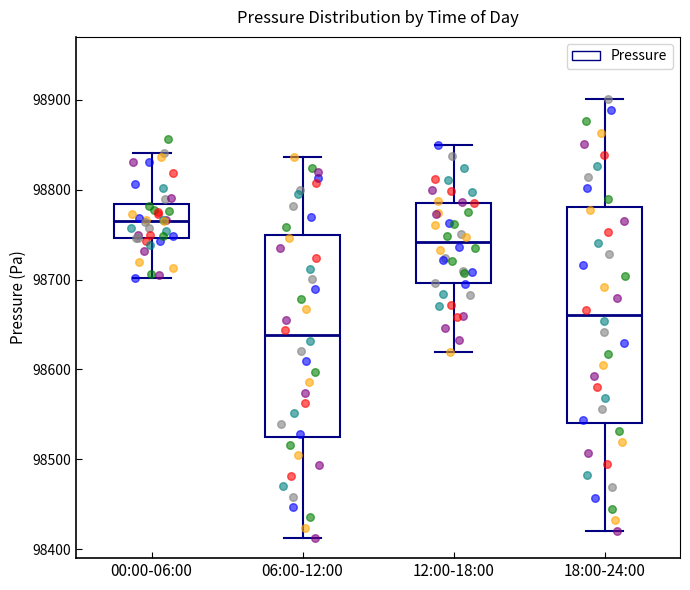

Where is the upper edge of the box for 12:00-18:00 on the y-axis? The values are not printed on the chart, so give them approximately, as read against the axis.

98790